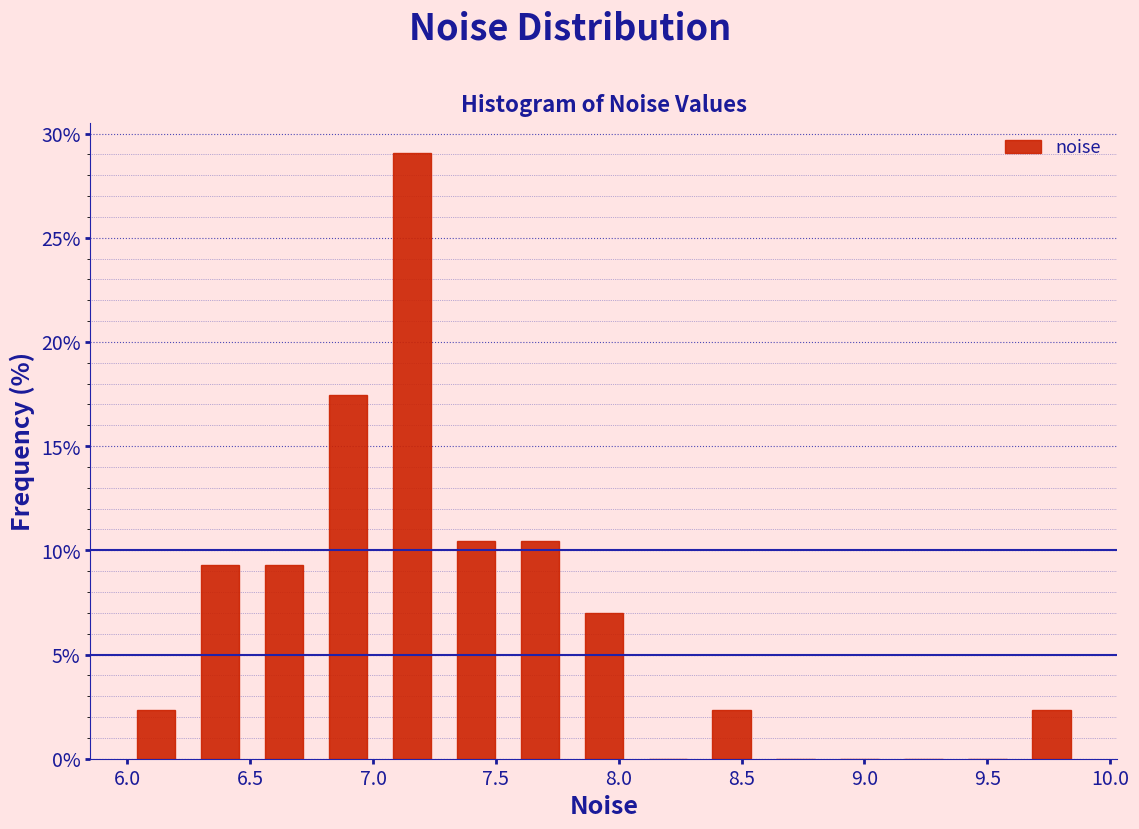

Reading left to right, list every bar in this chart as the range it spans on the x-axis followed by its height. Neither the bar edges nor the heights are printed on the chart, so give them approximately, as read against the axes.

6.00 to 6.25: 2.5
6.25 to 6.50: 9.5
6.50 to 6.75: 9.5
6.75 to 7.05: 17.5
7.05 to 7.30: 29.0
7.30 to 7.55: 10.5
7.55 to 7.80: 10.5
7.80 to 8.05: 7.0
8.05 to 8.35: 0
8.35 to 8.60: 2.5
8.60 to 8.85: 0
8.85 to 9.10: 0
9.10 to 9.35: 0
9.35 to 9.65: 0
9.65 to 9.90: 2.5